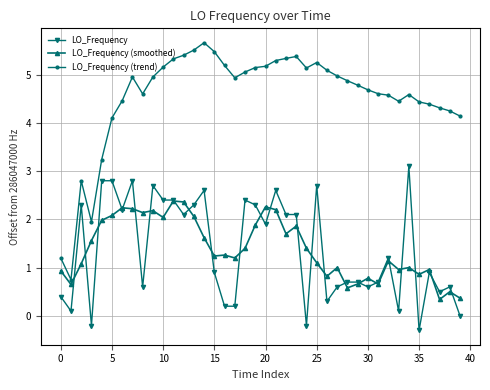

How many data points in LO_Frequency (trend) are less than 4?

5